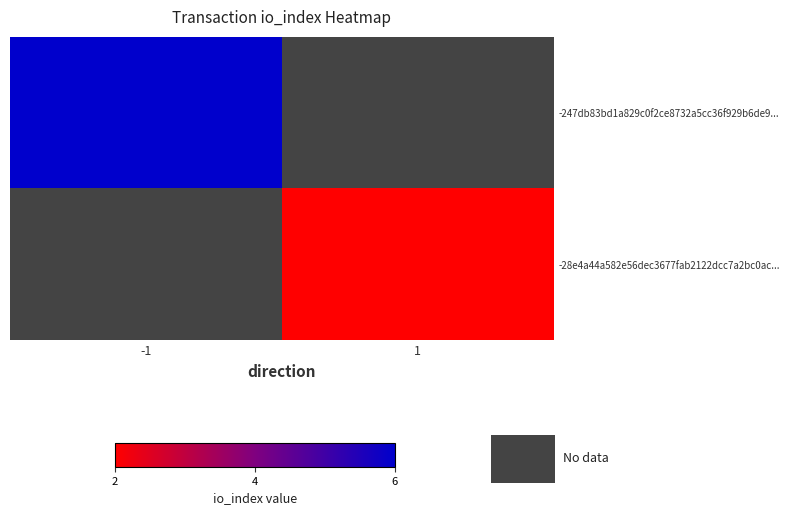

What is the minimum value shown in the chart?

2.0